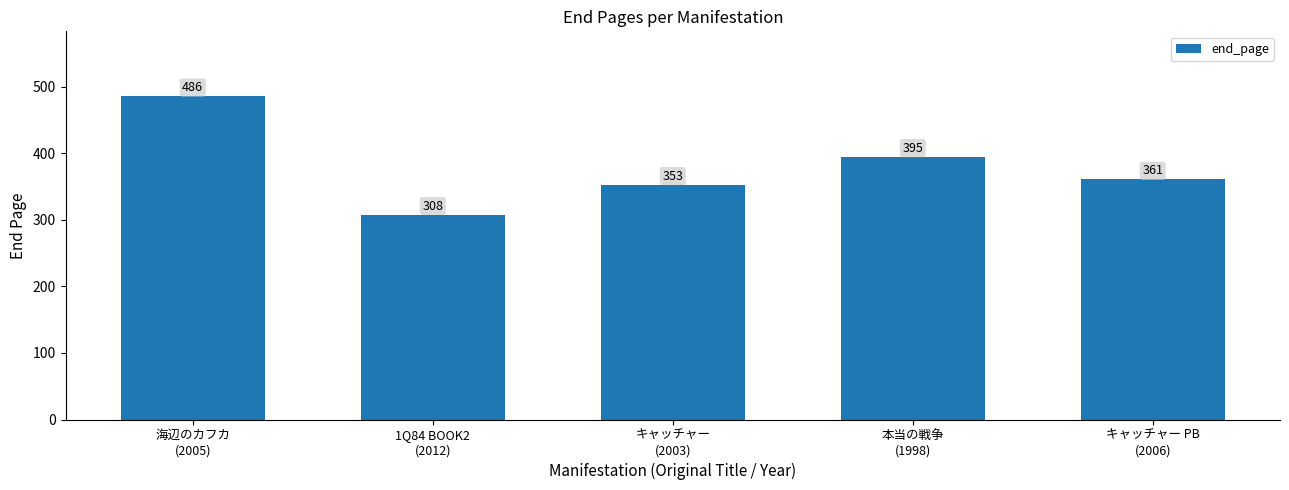

At which label does the data first exceed 361?

海辺のカフカ
(2005)